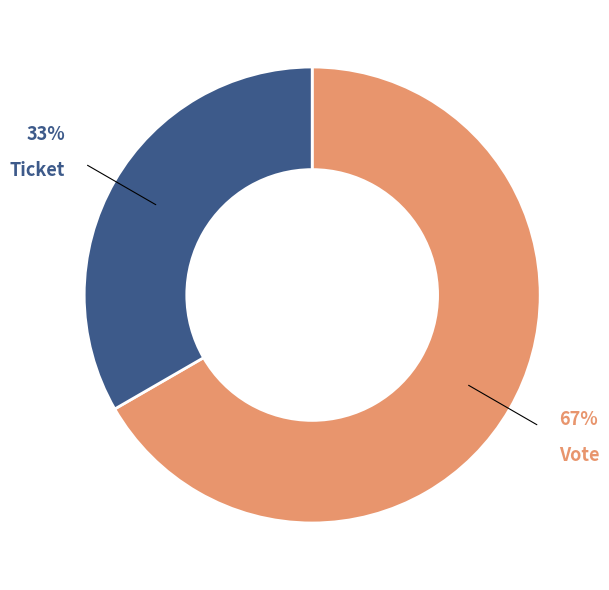

Is it true that Ticket is 12% of the pie?

False